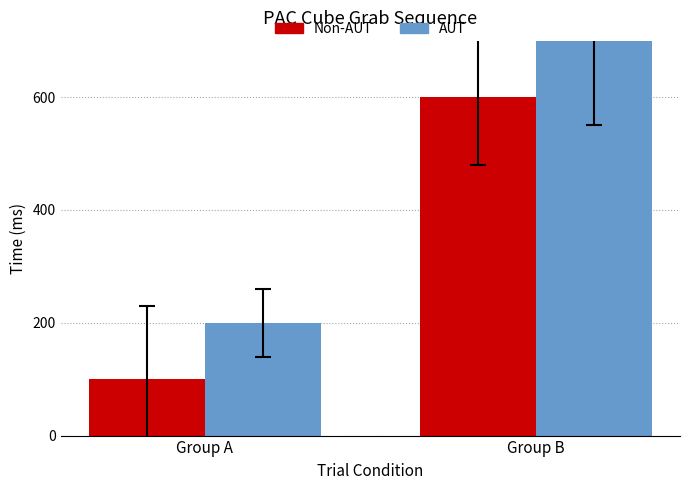

What is the difference between the highest and lowest values at Group A?

100